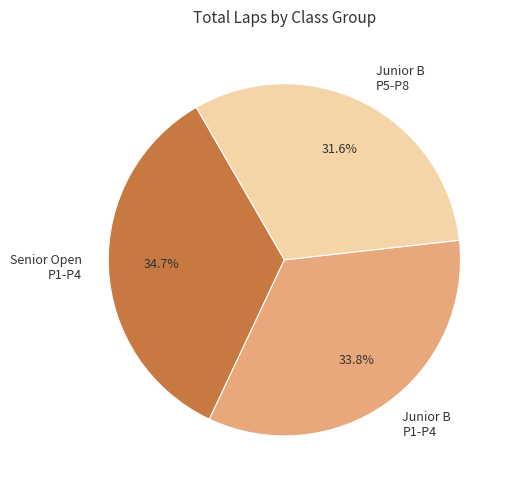

To the nearest percent, what is the difference between the largest and smallest slice percentages?

3%